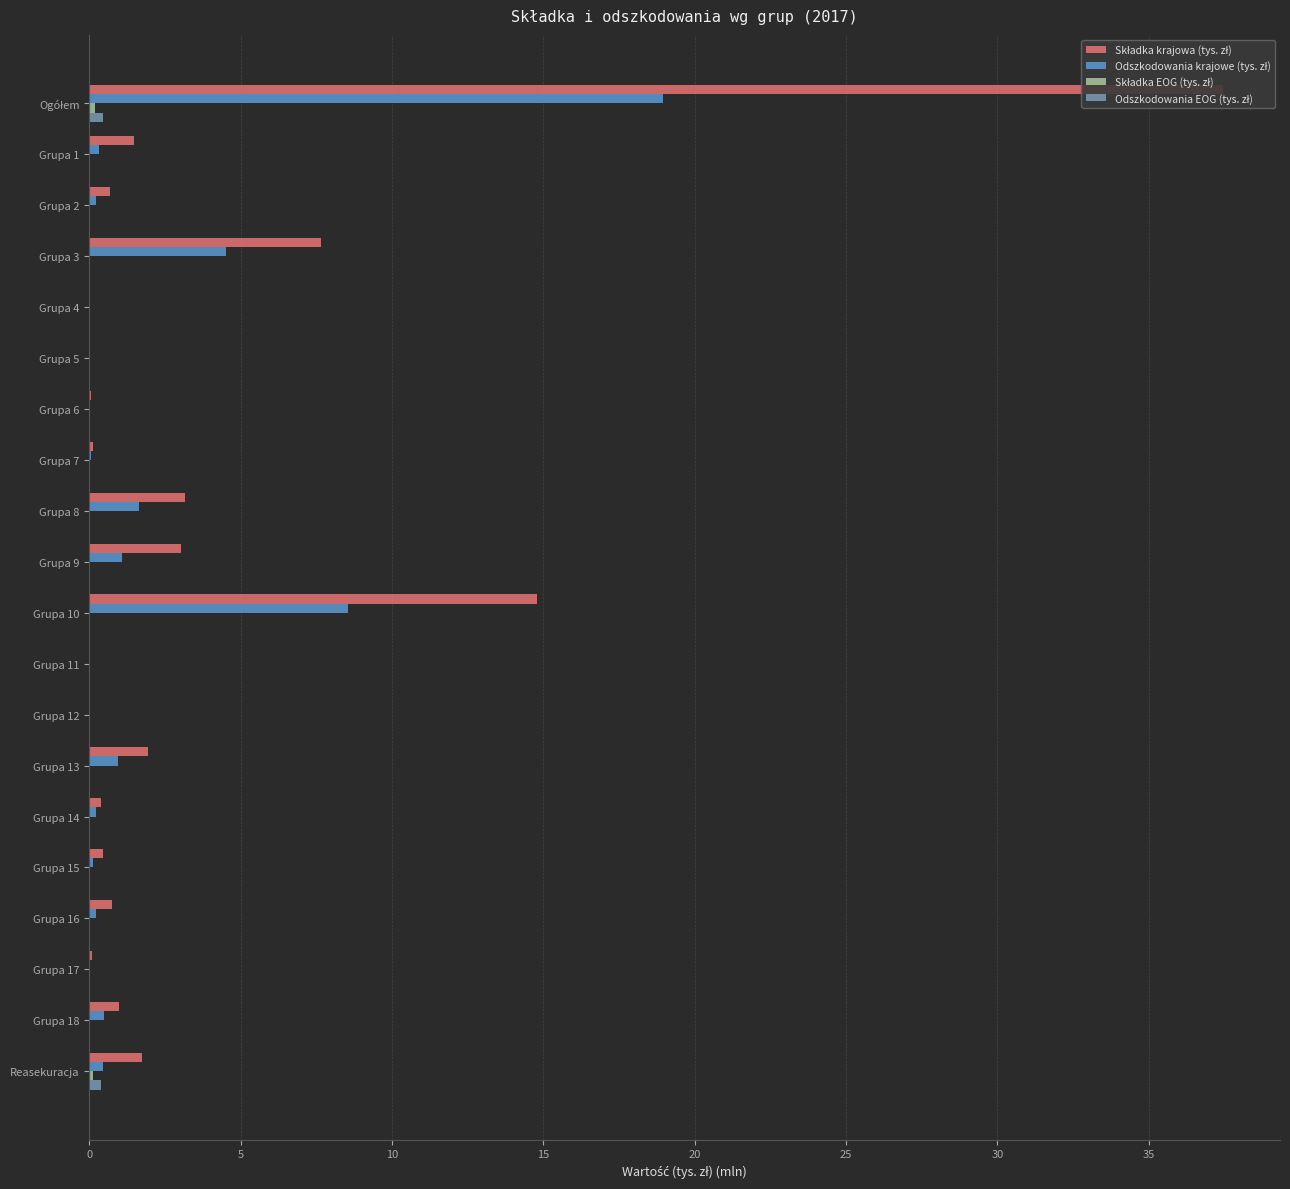

Which series has the widest spread of values?

Składka krajowa (tys. zł)